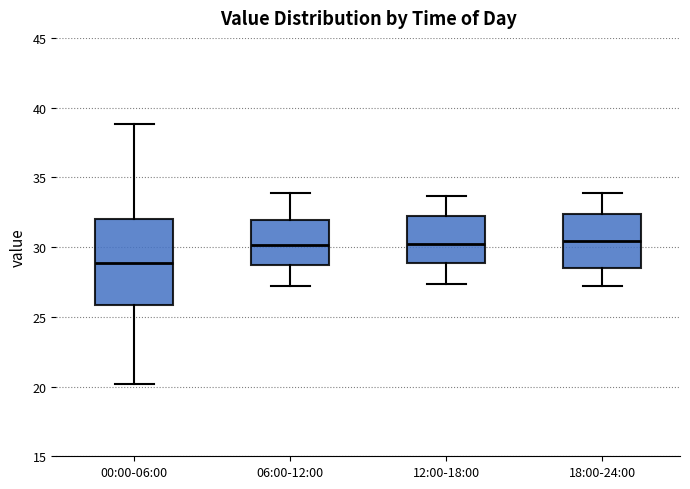

Where does the upper whisker of the box for 06:00-12:00 end on the y-axis? The values are not printed on the chart, so give them approximately, as read against the axis.

34.0